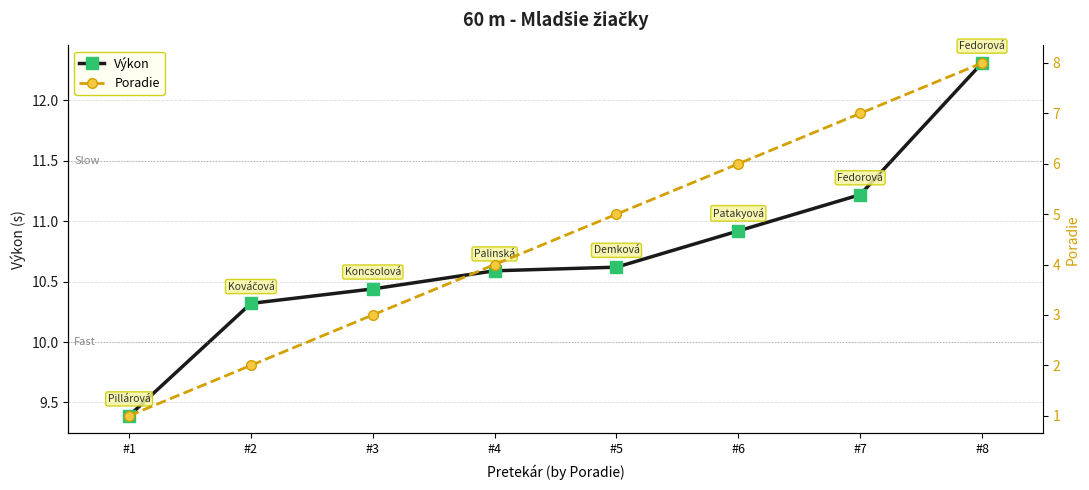

Does the chart have visible grid lines?

Yes